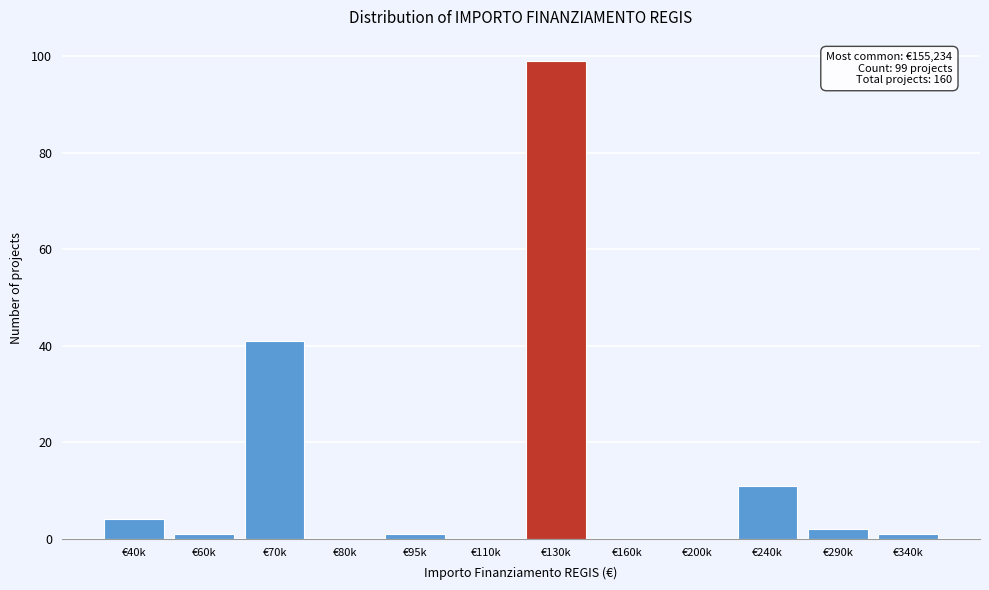

Reading left to right, extract all data points from this chart.

€40k=4	€60k=1	€70k=41	€80k=0	€95k=1	€110k=0	€130k=99	€160k=0	€200k=0	€240k=11	€290k=2	€340k=1